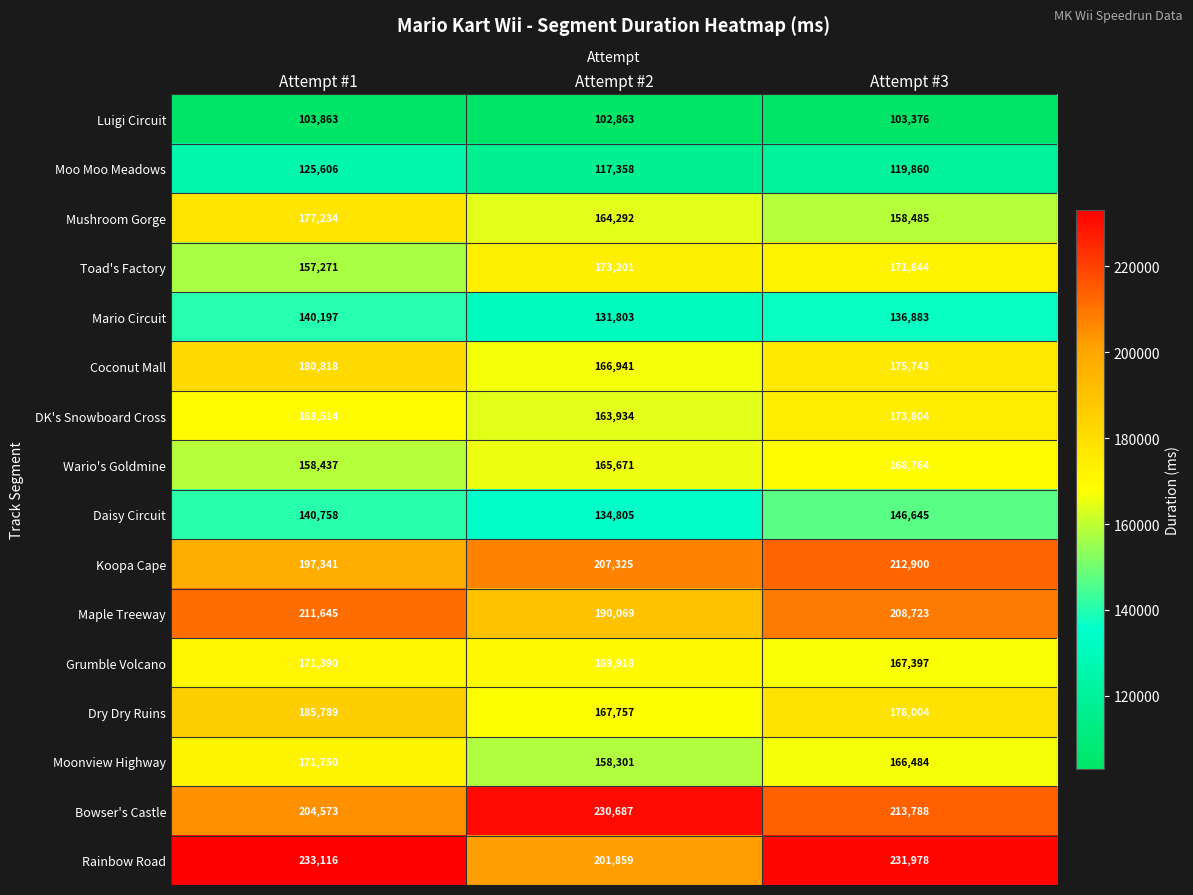

Read the Mario Circuit value at Attempt #1, to the nearest 10.

140200